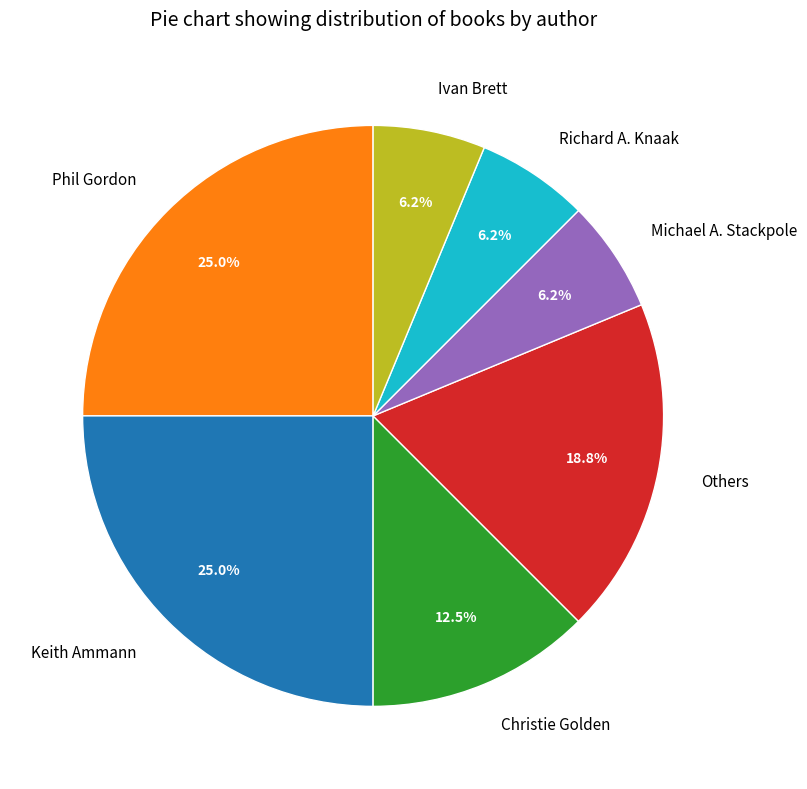

What is the ratio of the value at Keith Ammann to the value at Richard A. Knaak?

4.0